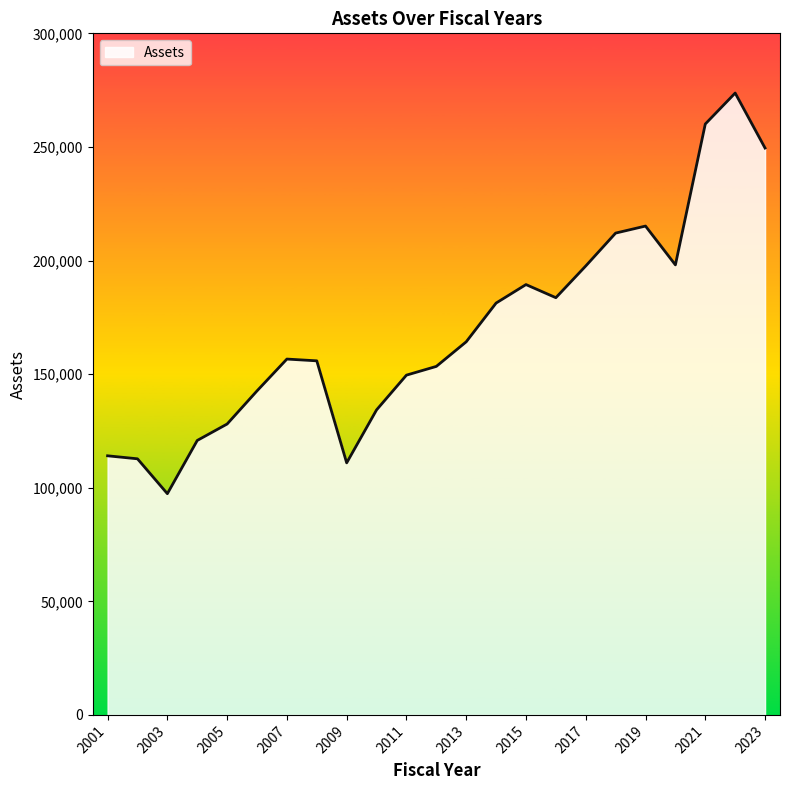

What is the smallest value displayed?

97372.7